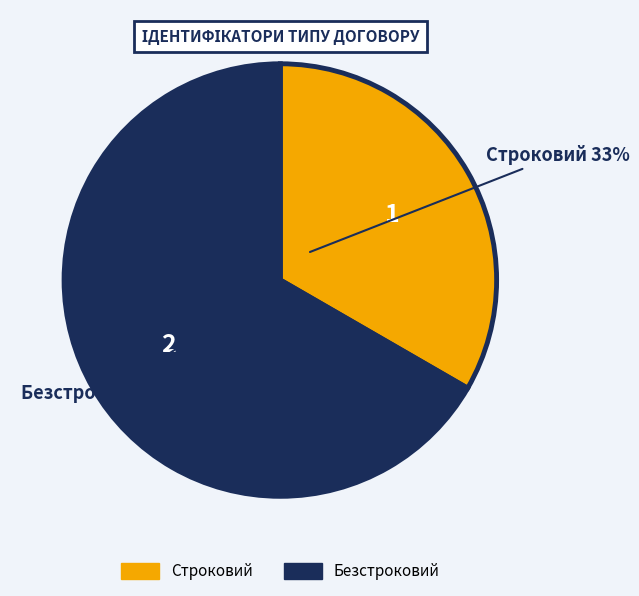

Is the sum of Строковий and Безстроковий greater than half?

Yes